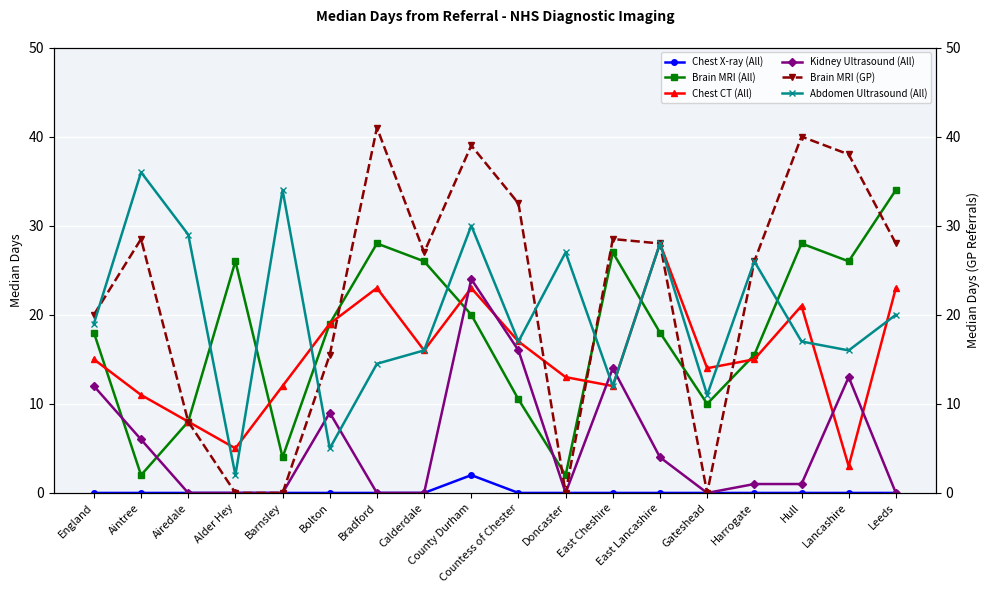

In Abdomen Ultrasound (All), how many points are higher than both neighbors (excluding endpoints)?

6